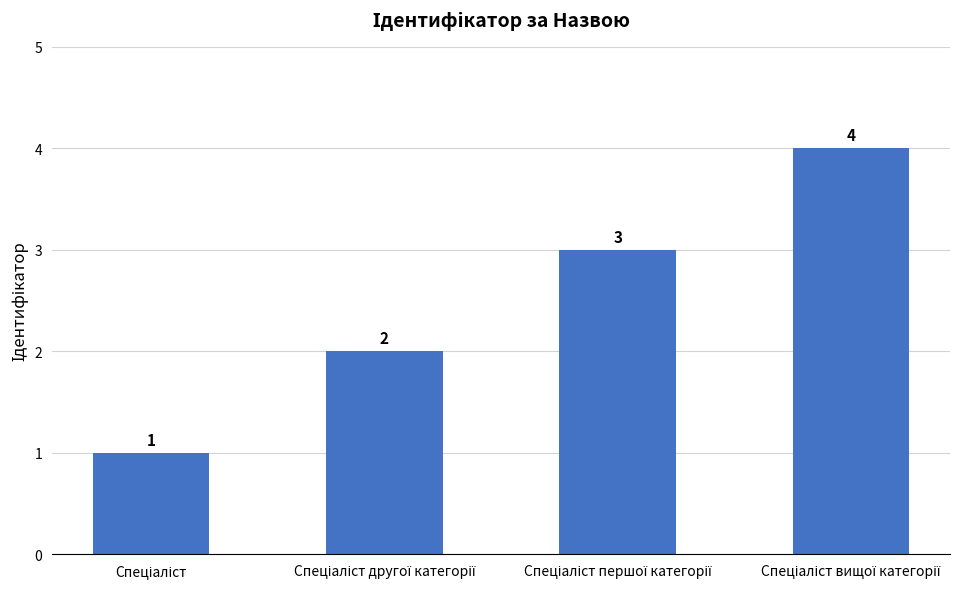

Count the values in the range 2 to 4.

3